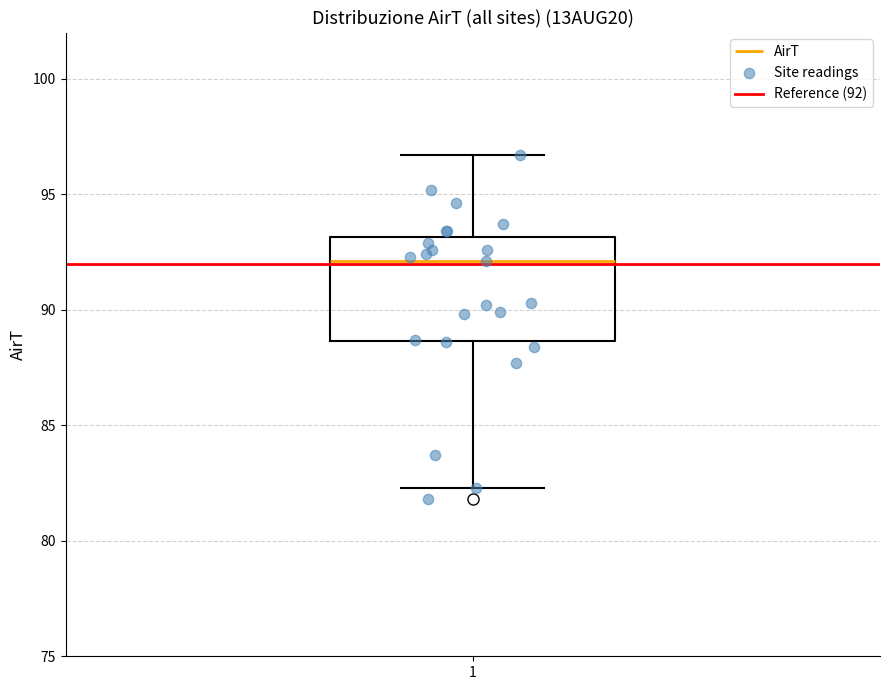

Transcribe this box plot: give where the median line is, the range the box spans, and where the two whiskers end, as read against the y-axis. The values are not printed on the chart, so give them approximately, as read against the axis.

median 92.0, box 88.5 to 93.0, whiskers 82.5 to 96.5